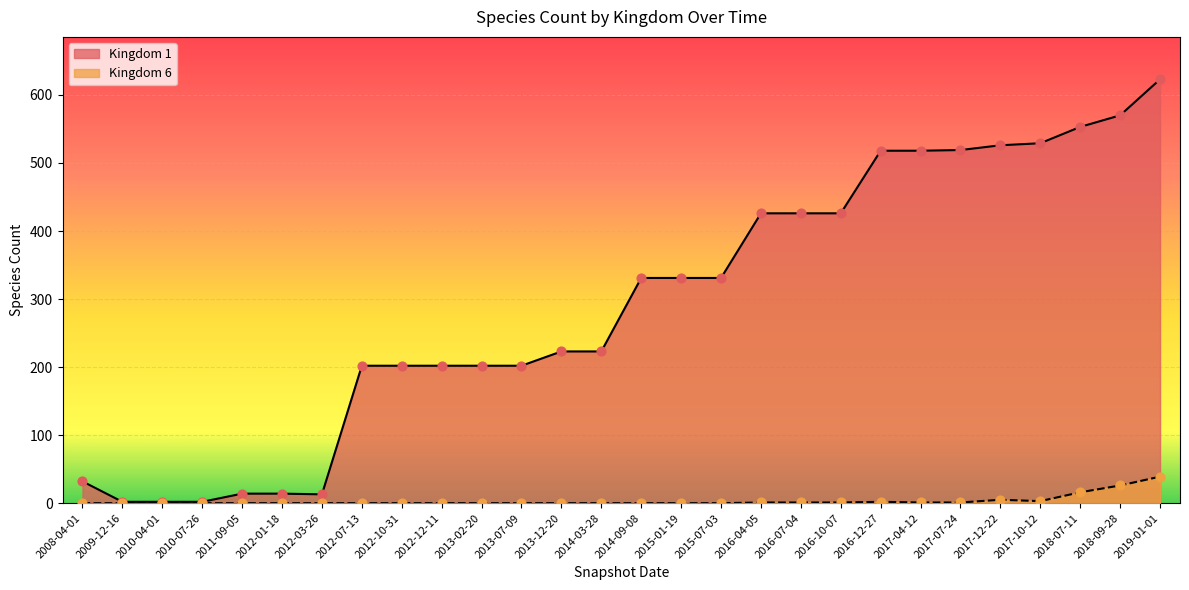

Which series contains the lowest Y value?

Kingdom 6